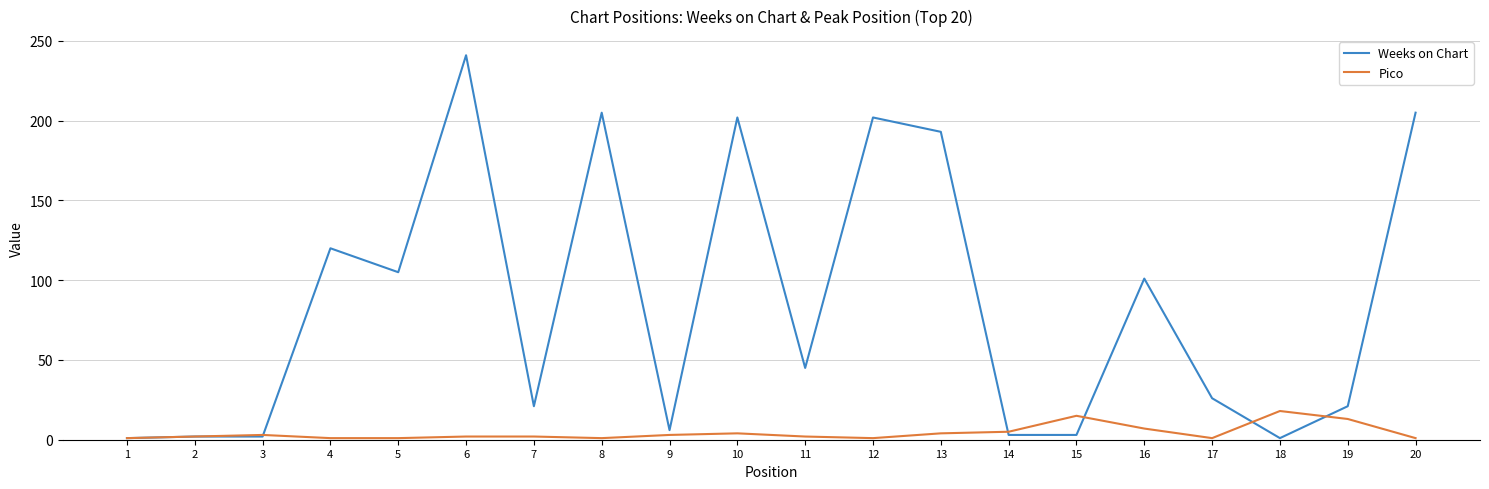

Which label corresponds to the largest value in the chart?

6